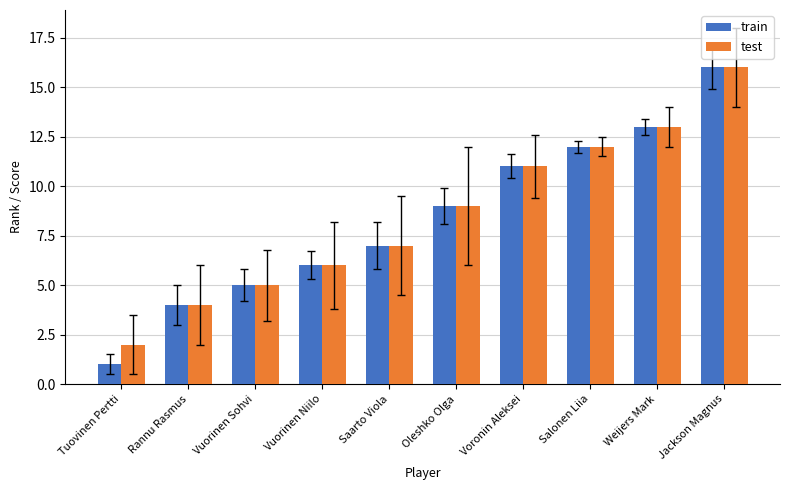

What is the total value across all series at Voronin Aleksei?

22